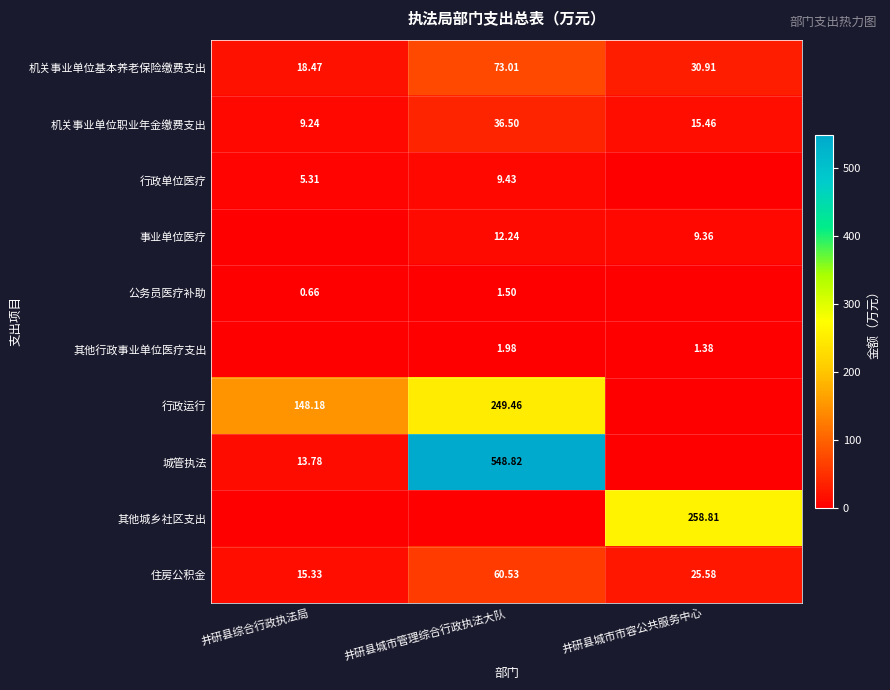

What is the sum of the 公务员医疗补助 values at 井研县综合行政执法局 and 井研县城市管理综合行政执法大队?

2.2